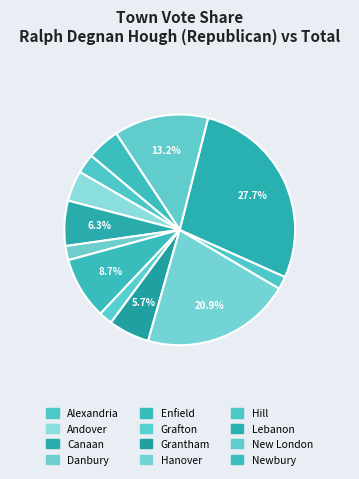

What portion of the pie excludes Enfield?

91.3%